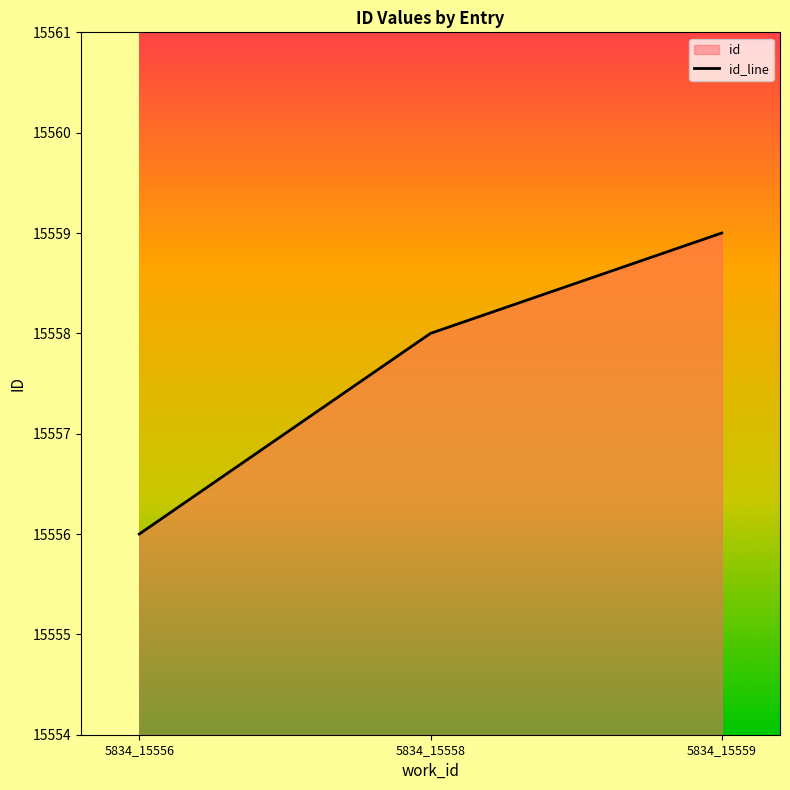

At which label is the value closest to 15557?

5834_15556